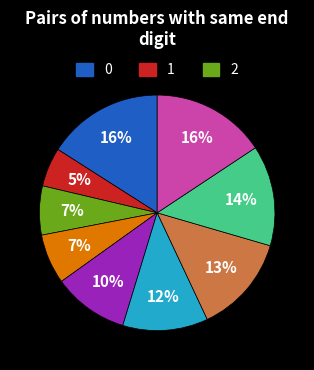

Is there a majority slice in this chart?

No